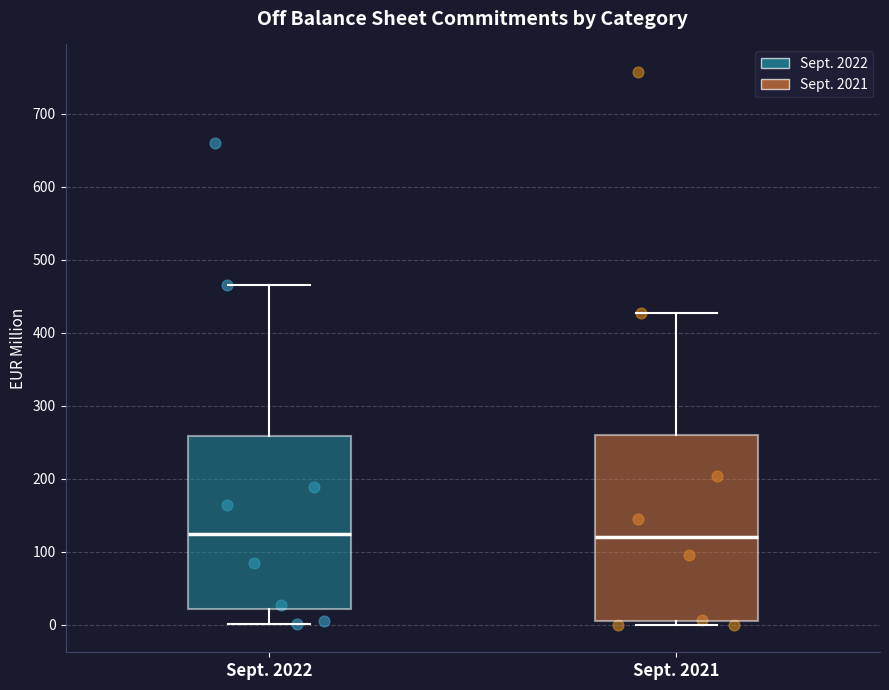

Which box is the tallest, from its lower edge to its upper edge?

Sept. 2021